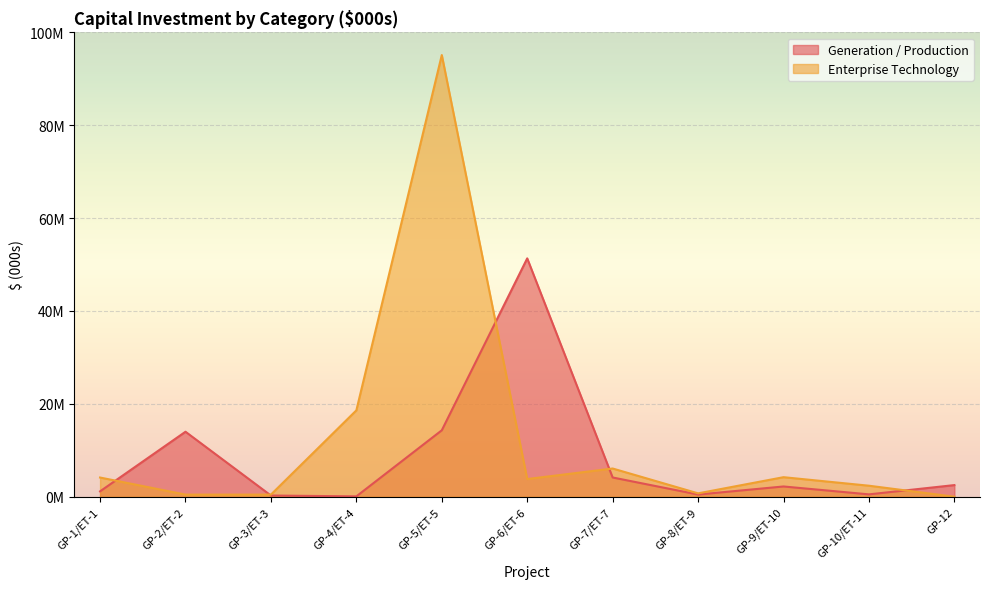

In Generation / Production, how many points are lower than both neighbors (excluding endpoints)?

3